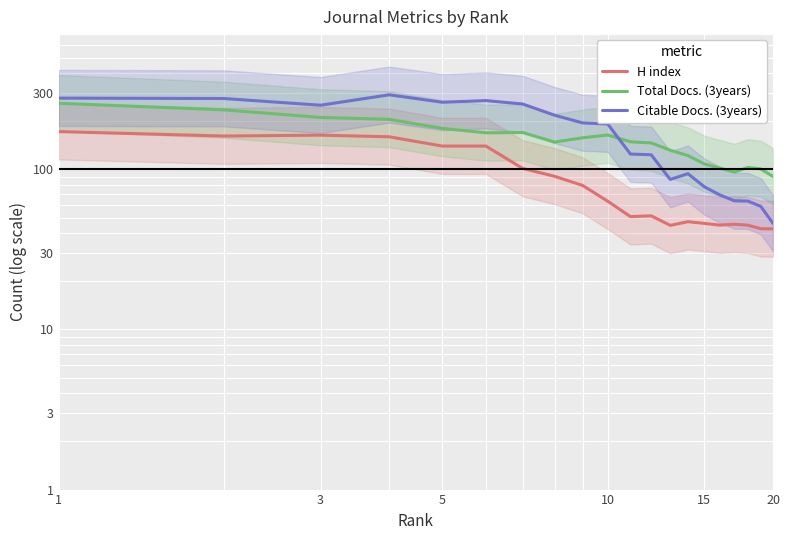

What are all the series names shown in the legend?

H index, Total Docs. (3years), Citable Docs. (3years)